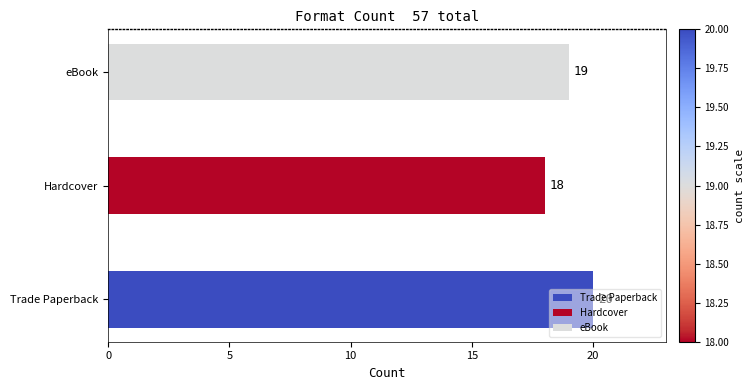

What is the sum of the values at Trade Paperback and eBook?

39